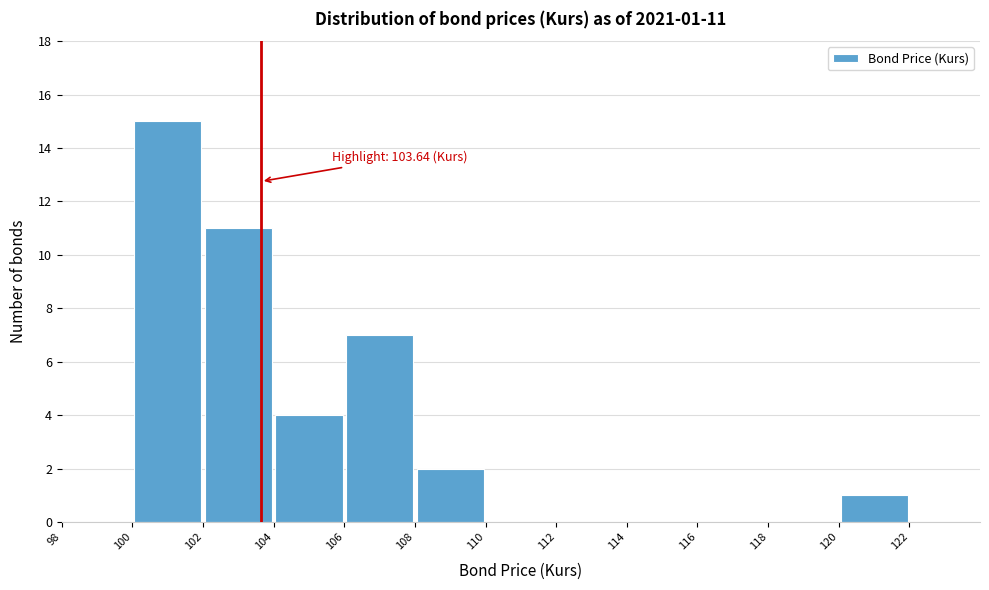

Over which range of the x-axis is the bar tallest?

100 to 102